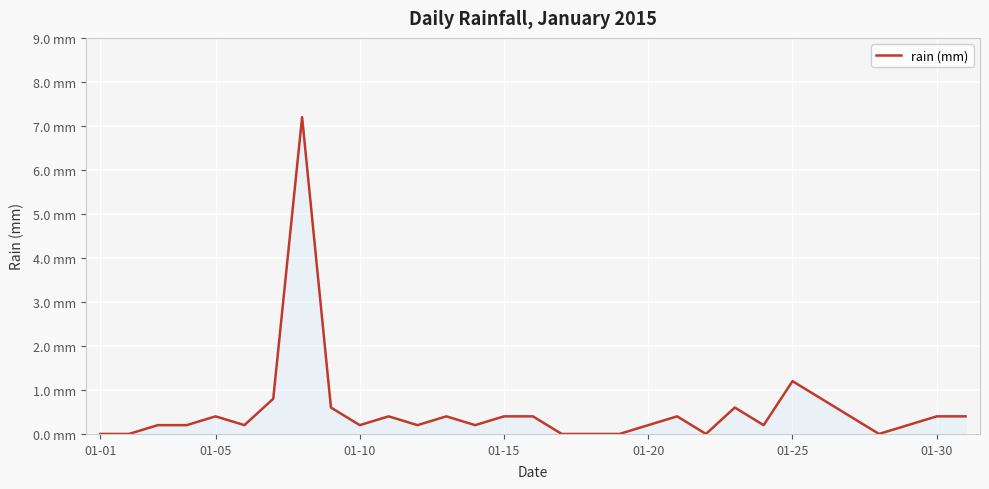

Does the chart display data point markers on the line(s)?

No